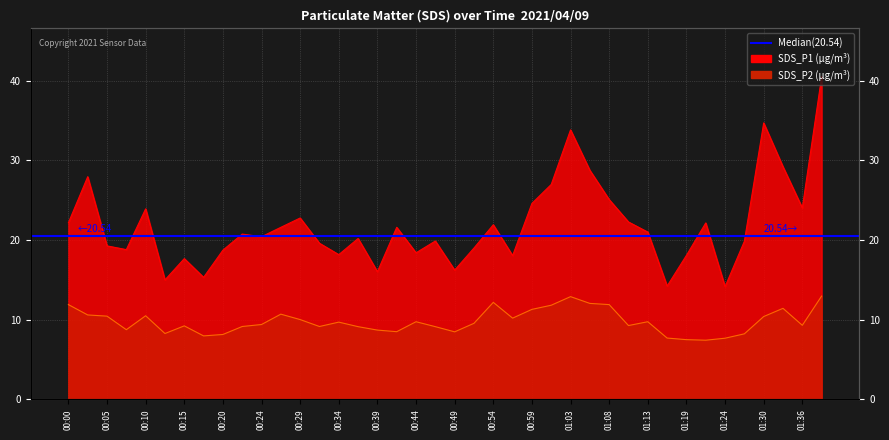

List the series in order of their overall mean, highest first.

SDS_P1, SDS_P2